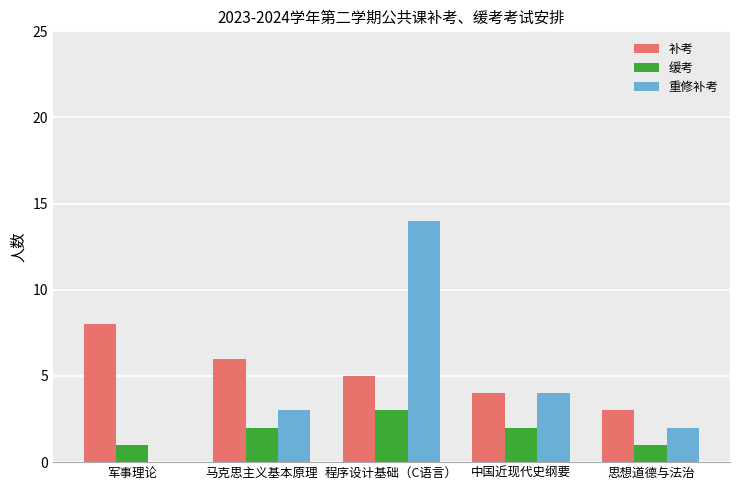

What value does the 缓考 series have at 程序设计基础（C语言）?

3